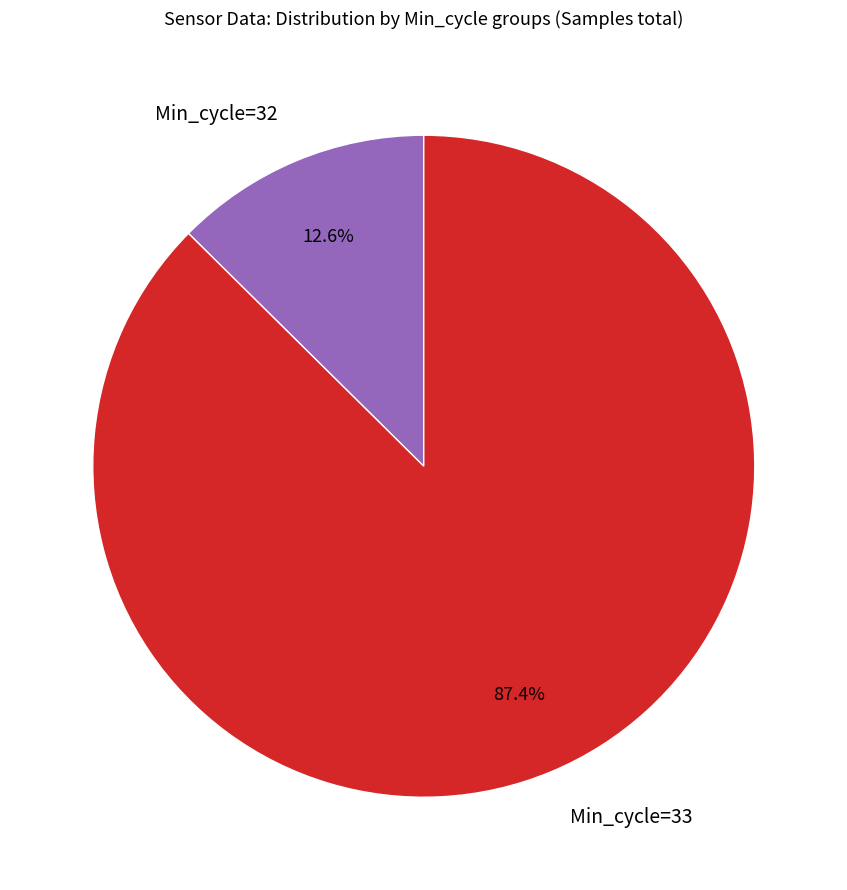

Which has a higher value, Min_cycle=33 or Min_cycle=32?

Min_cycle=33